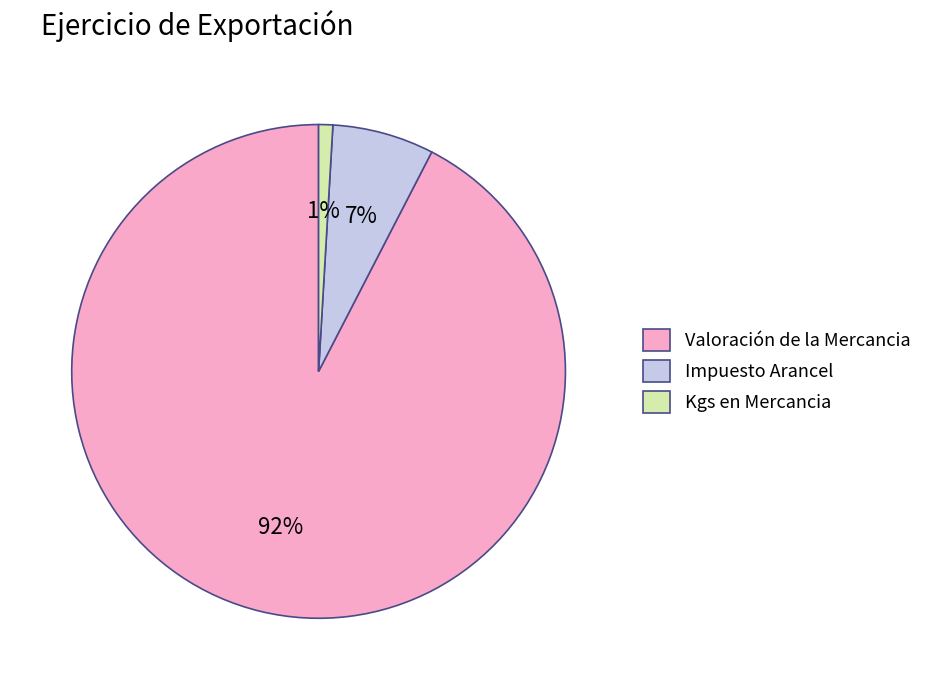

How many slices are in this pie chart?

3